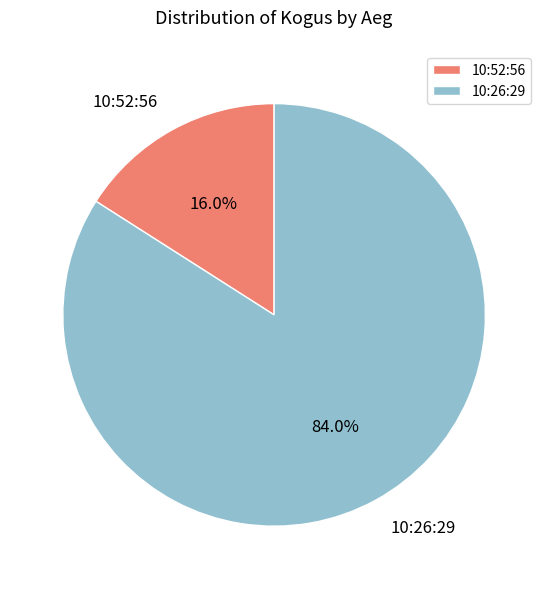

What percentage is the 10:52:56 slice, to the nearest percent?

16%